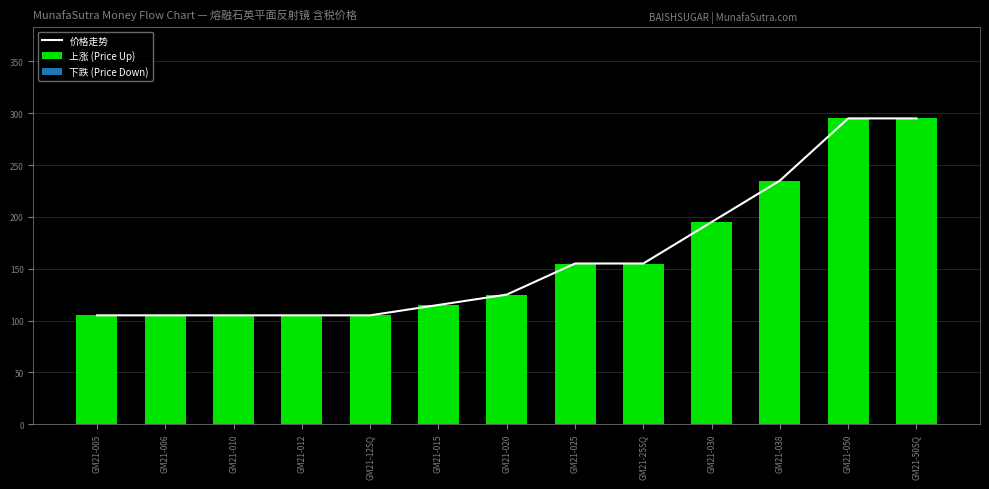

What is the maximum value shown in the chart?

295